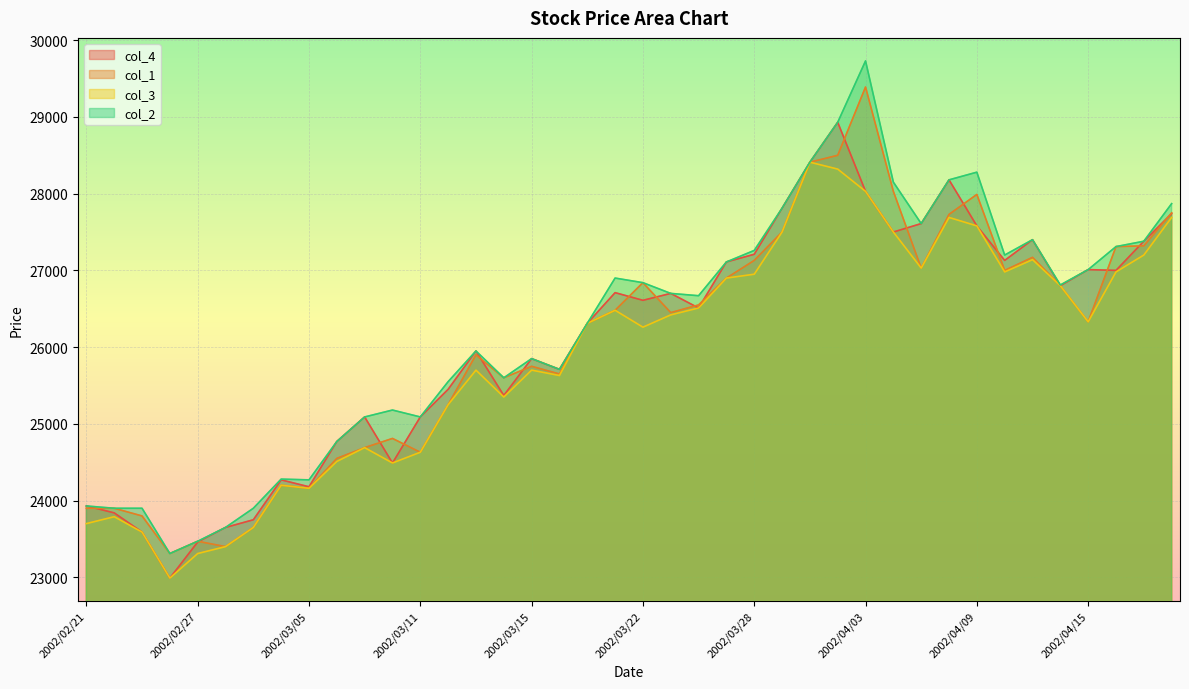

Reading left to right, transcribe all the data shown in this chart.

col_4: 23930	23840	23590	22990	23460	23650	23750	24270	24180	24770	25090	24490	25090	25450	25950	25370	25850	25710	26310	26710	26610	26700	26510	27110	27210	27810	28410	28930	28030	27500	27610	28180	27580	27130	27400	26800	27010	27000	27380	27740
col_1: 23900	23900	23800	23310	23470	23400	23650	24200	24160	24550	24690	24810	24630	25250	25900	25600	25750	25650	26310	26480	26840	26450	26550	26900	27130	27500	28410	28500	29390	28030	27030	27730	27990	27000	27170	26800	26330	27310	27320	27750
col_3: 23700	23790	23590	22990	23310	23400	23650	24200	24160	24510	24690	24490	24630	25250	25700	25350	25700	25630	26310	26480	26260	26420	26510	26900	26950	27500	28410	28320	28030	27500	27030	27690	27580	26980	27140	26800	26330	26980	27200	27690
col_2: 23930	23900	23900	23310	23470	23650	23900	24280	24270	24770	25090	25180	25090	25550	25950	25600	25850	25710	26310	26900	26840	26700	26670	27110	27260	27810	28410	28930	29730	28150	27610	28180	28280	27200	27400	26810	27010	27310	27380	27870